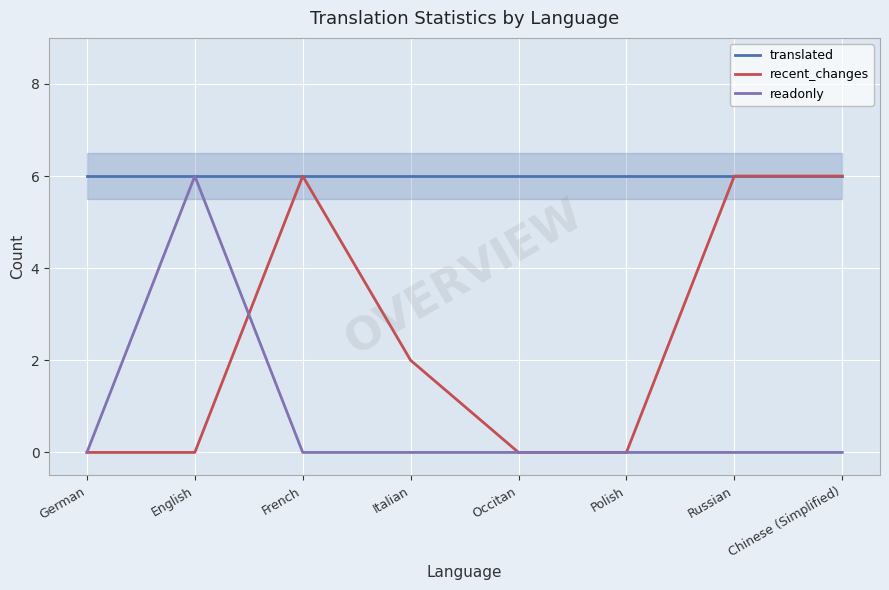

At which category is the sum across all series the highest?

English